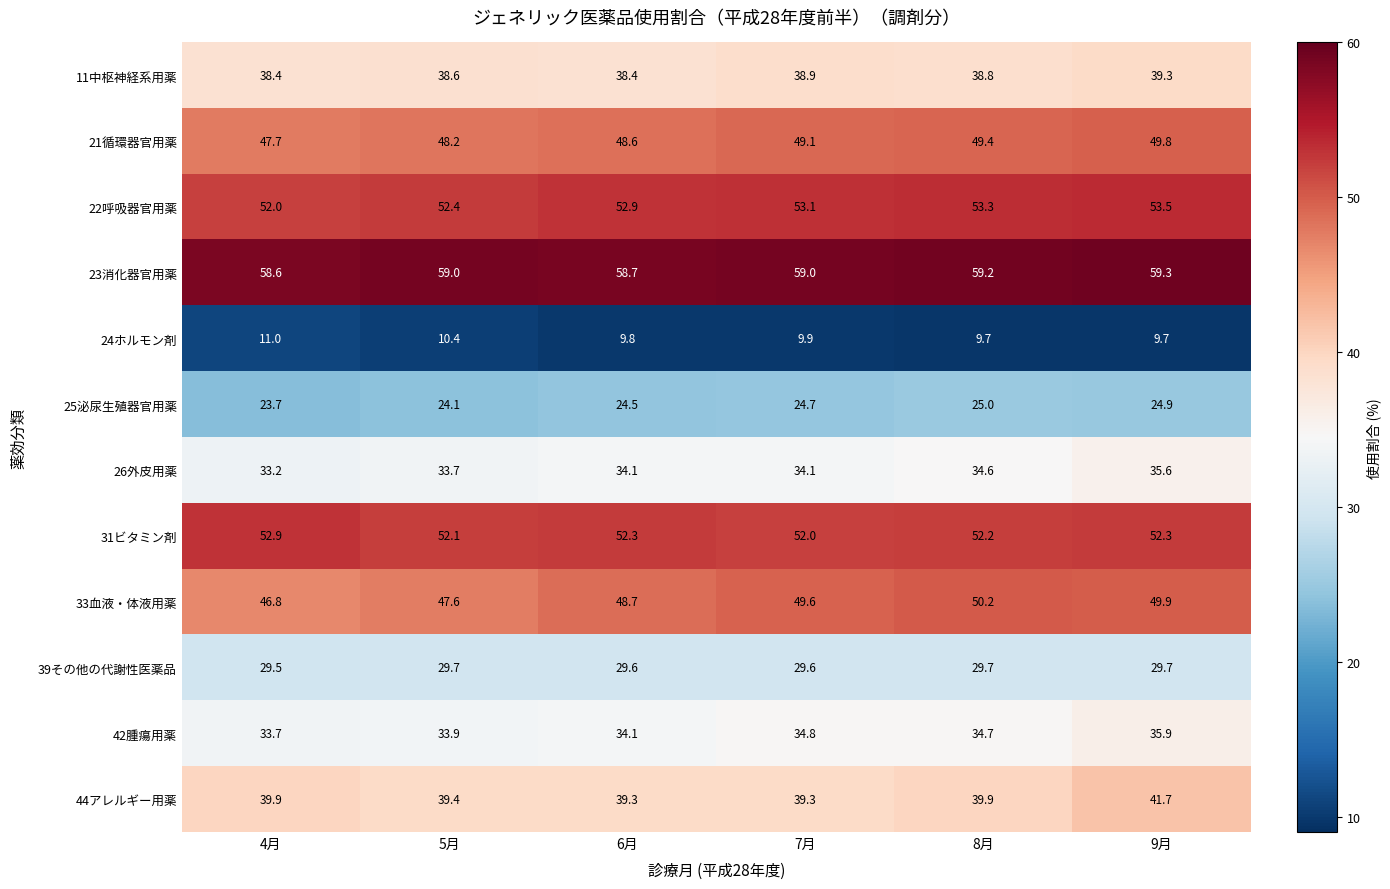

Is the value of 22呼吸器官用薬 at 5月 greater than the value of 25泌尿生殖器官用薬 at 4月?

Yes